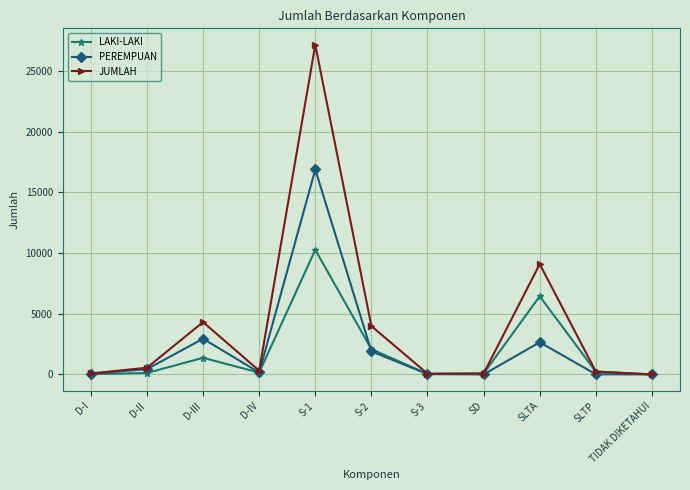

How many interior local peaks does the JUMLAH series have?

3